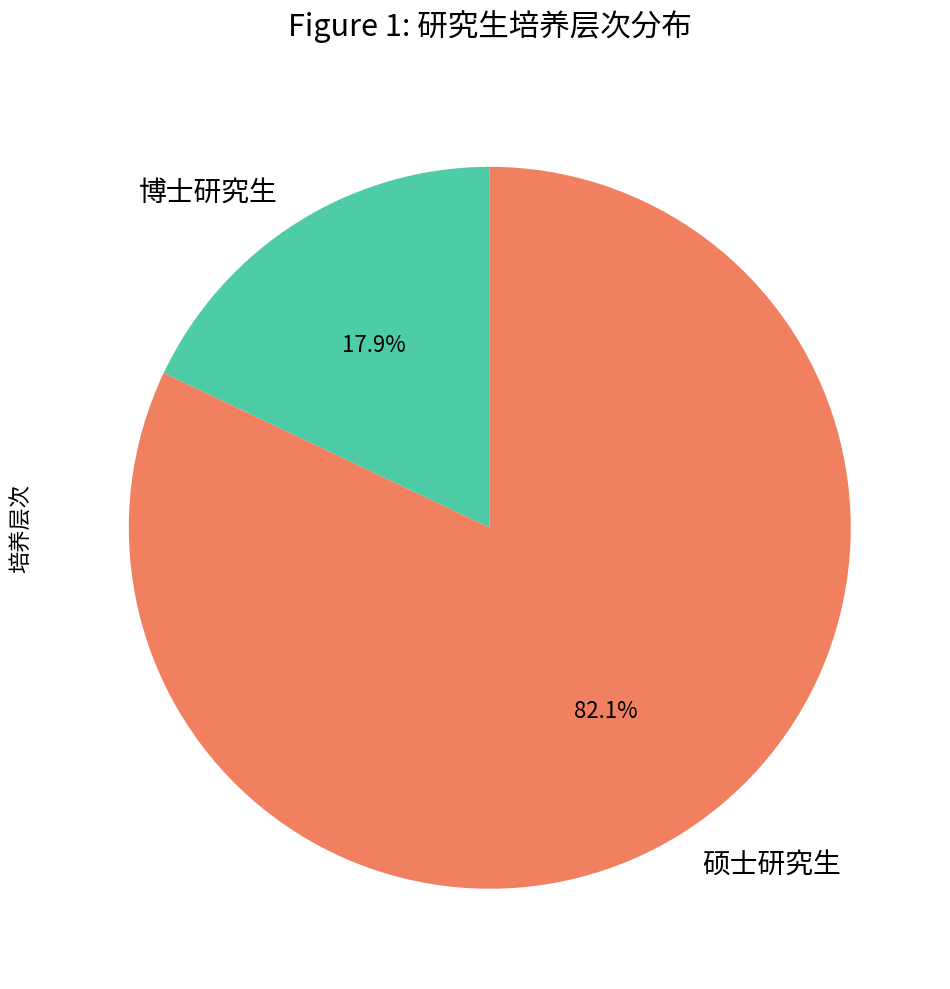

To the nearest percent, what is the average slice percentage?

50%